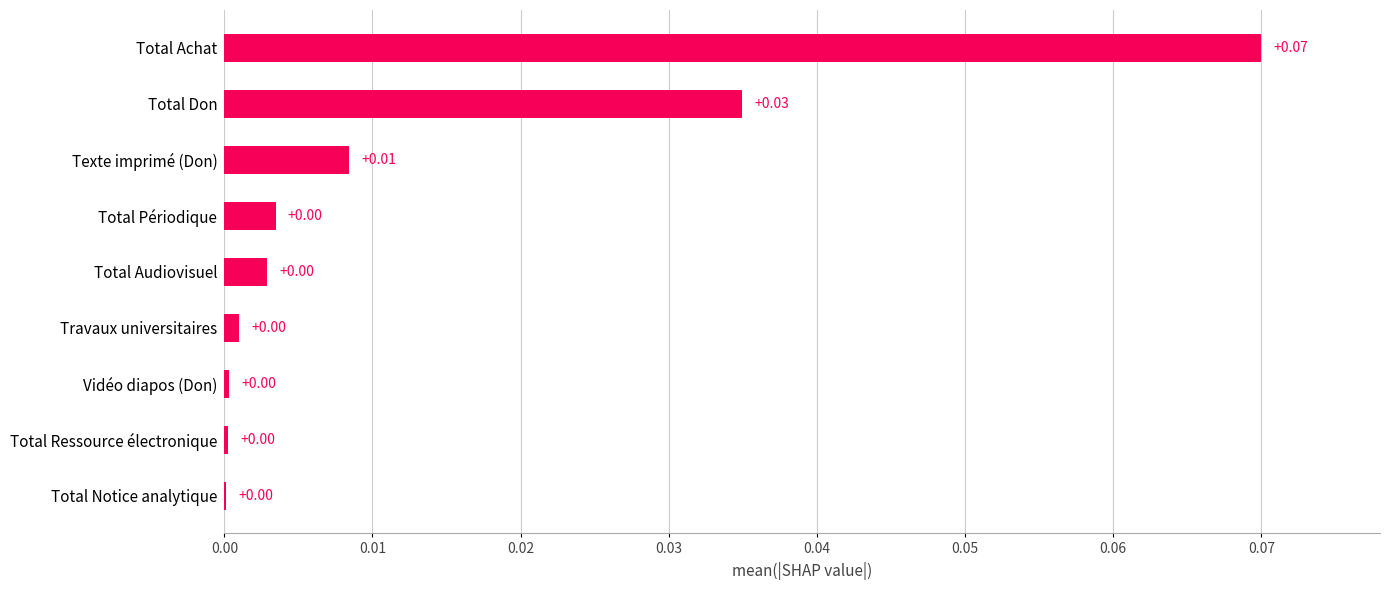

Between Texte imprimé (Don) and Total Périodique, which is larger?

Texte imprimé (Don)